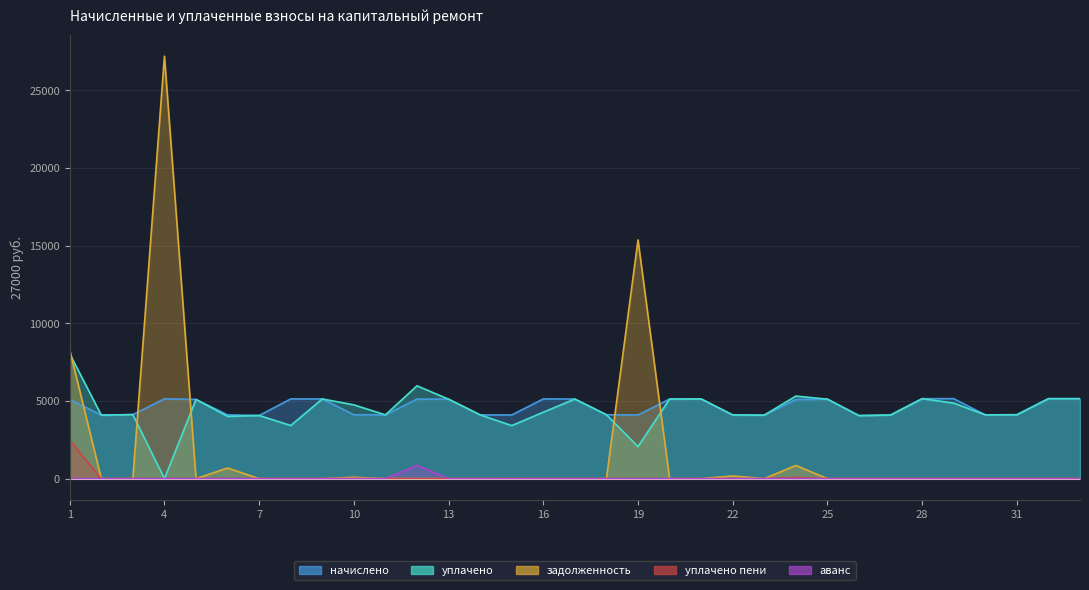

Where is the first local maximum for уплачено?

3